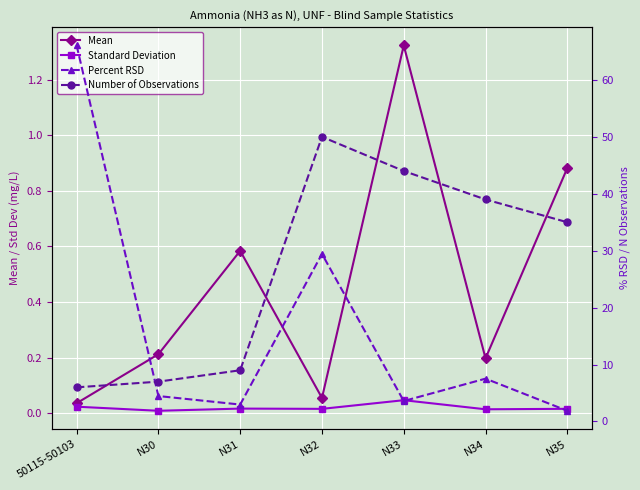

Is the value of Standard Deviation at 50115-50103 greater than the value of Mean at N35?

No